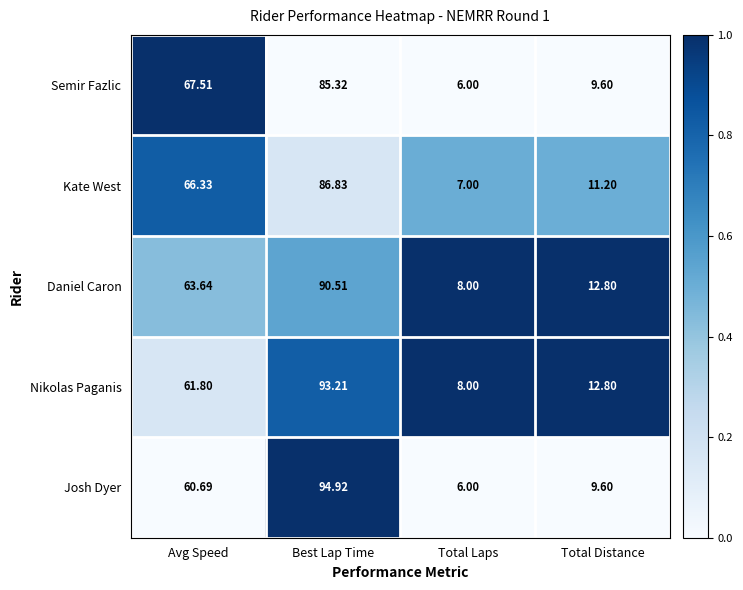

Which series has the widest spread of values?

Josh Dyer